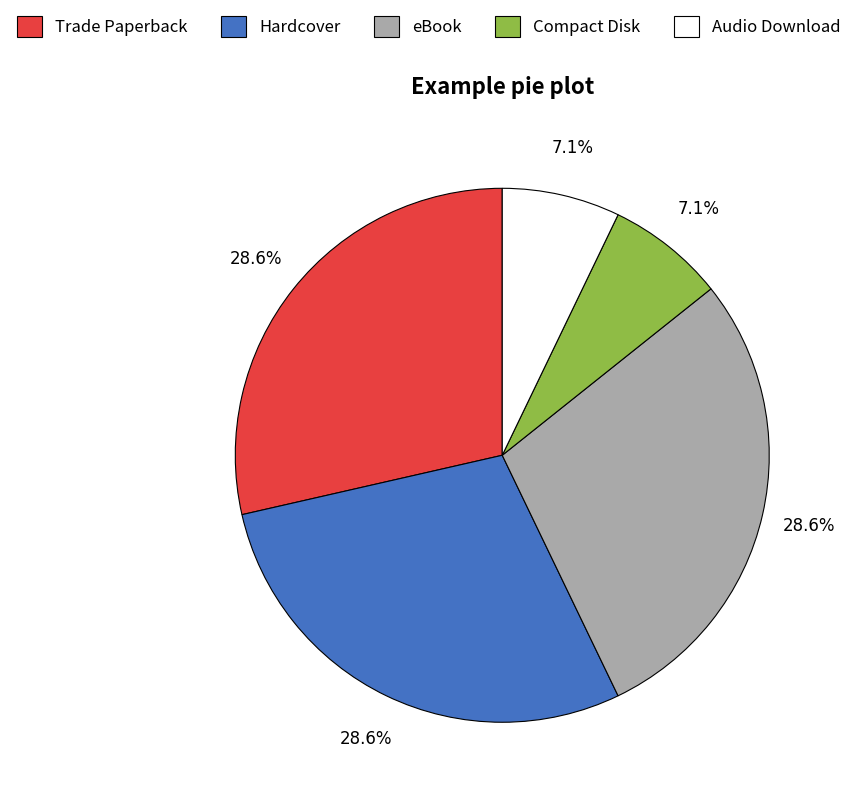

How many segments does this pie chart have?

5